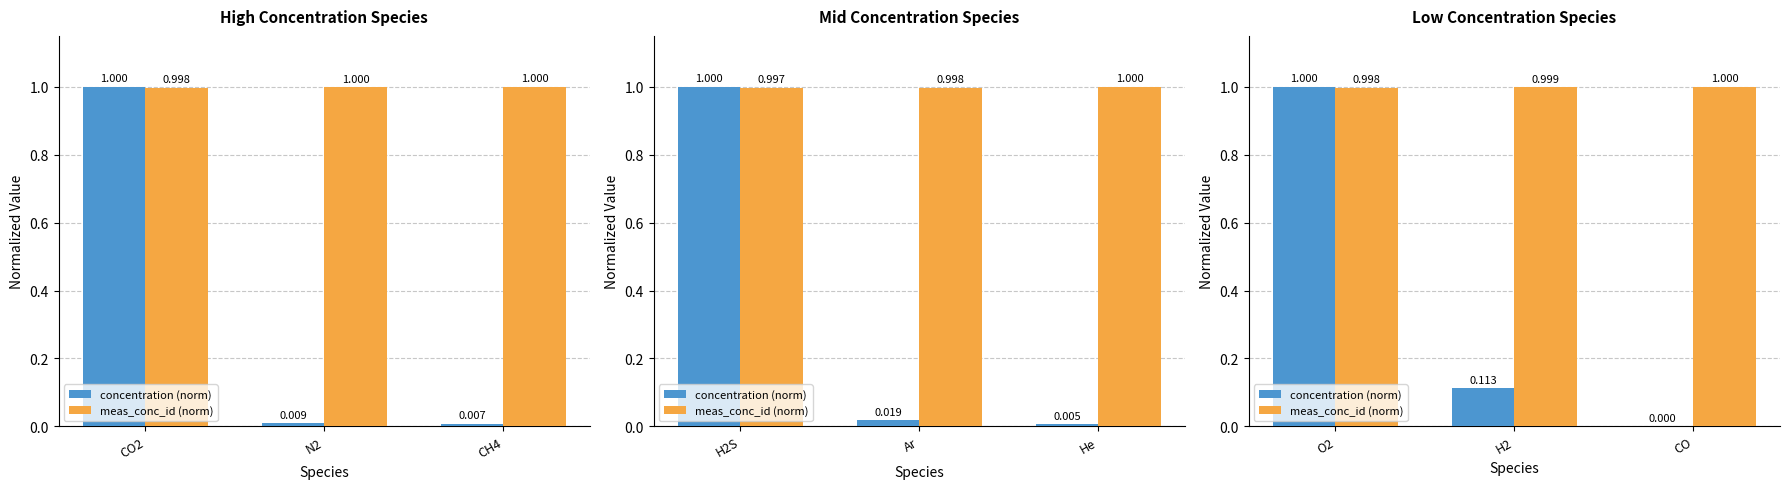

How many series are shown in this chart?

2